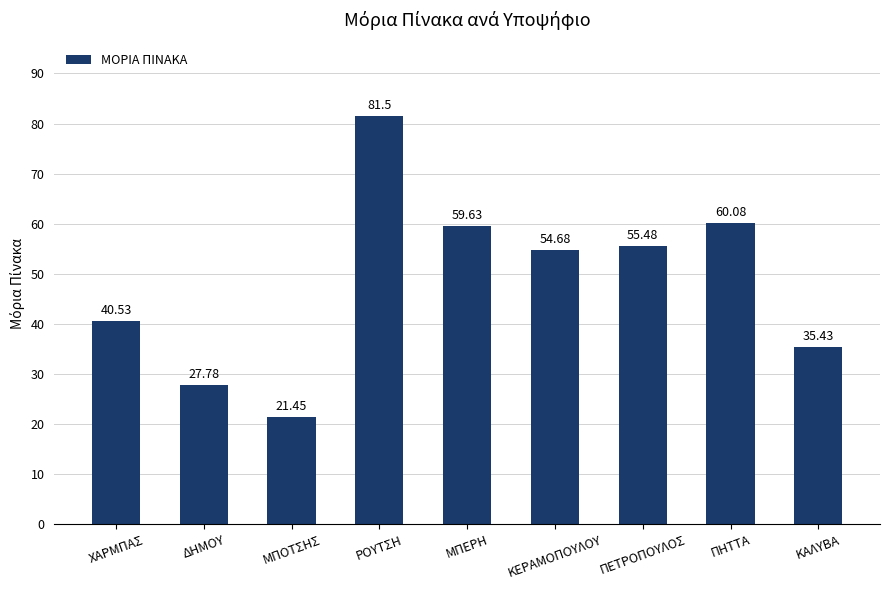

What is the difference between the values at ΚΕΡΑΜΟΠΟΥΛΟΥ and ΠΕΤΡΟΠΟΥΛΟΣ?

0.8